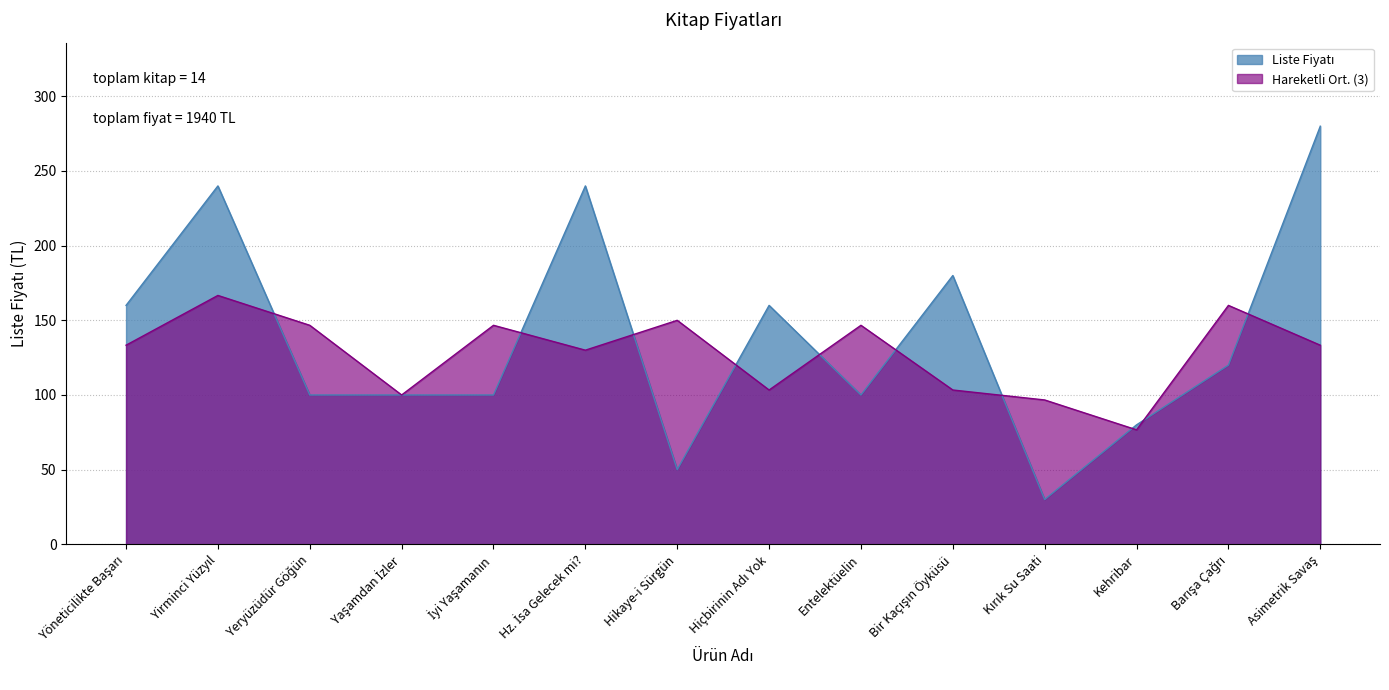

What is the difference between the maximum and minimum values?

250